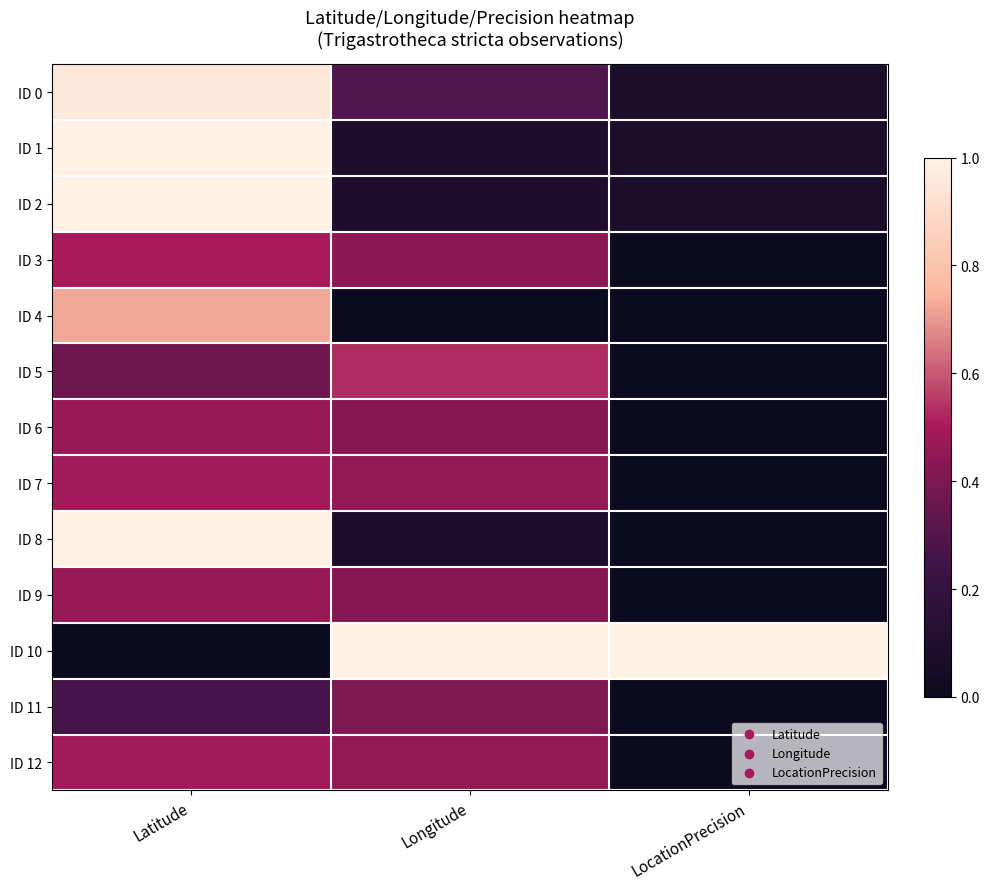

Reading left to right, what are all the values shown in this chart?

ID 0: Latitude=1.0	Longitude=0.3	LocationPrecision=0.1
ID 1: Latitude=1.0	Longitude=0.1	LocationPrecision=0.1
ID 2: Latitude=1.0	Longitude=0.1	LocationPrecision=0.1
ID 3: Latitude=0.5	Longitude=0.4	LocationPrecision=0.0
ID 4: Latitude=0.7	Longitude=0.0	LocationPrecision=0.0
ID 5: Latitude=0.4	Longitude=0.5	LocationPrecision=0.0
ID 6: Latitude=0.5	Longitude=0.4	LocationPrecision=0.0
ID 7: Latitude=0.5	Longitude=0.5	LocationPrecision=0.0
ID 8: Latitude=1.0	Longitude=0.1	LocationPrecision=0.0
ID 9: Latitude=0.5	Longitude=0.4	LocationPrecision=0.0
ID 10: Latitude=0.0	Longitude=1.0	LocationPrecision=1.0
ID 11: Latitude=0.3	Longitude=0.4	LocationPrecision=0.0
ID 12: Latitude=0.5	Longitude=0.5	LocationPrecision=0.0